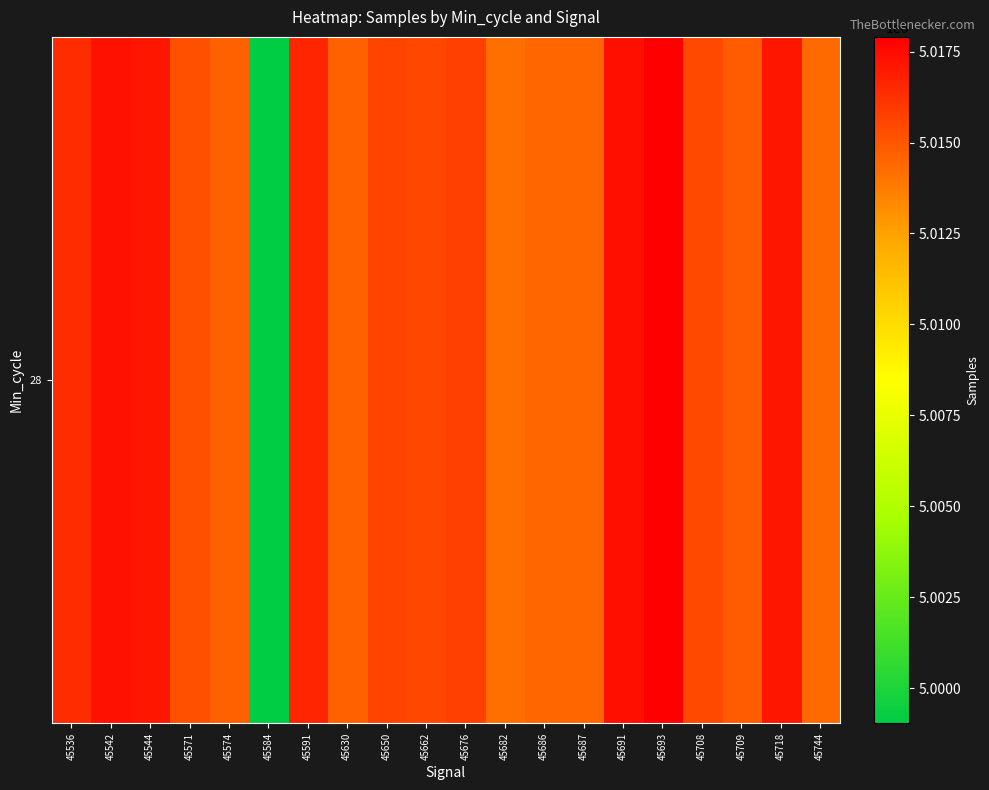

Where is the data nearest to the value 5008470?

45682